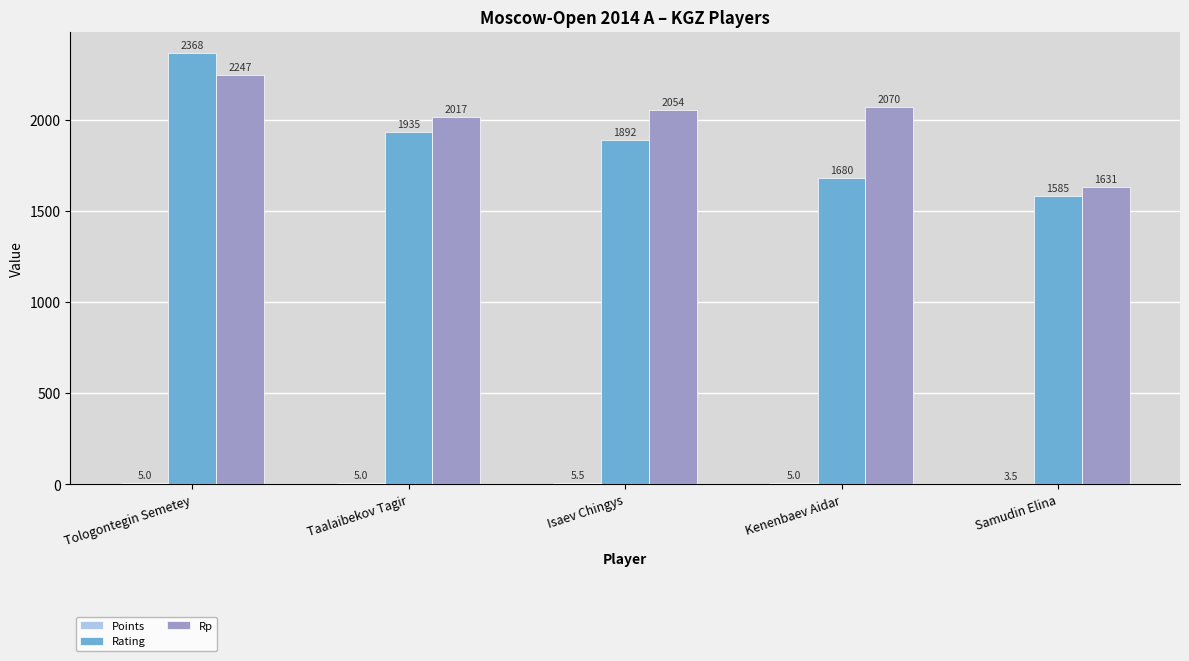

How many groups of bars are there?

5